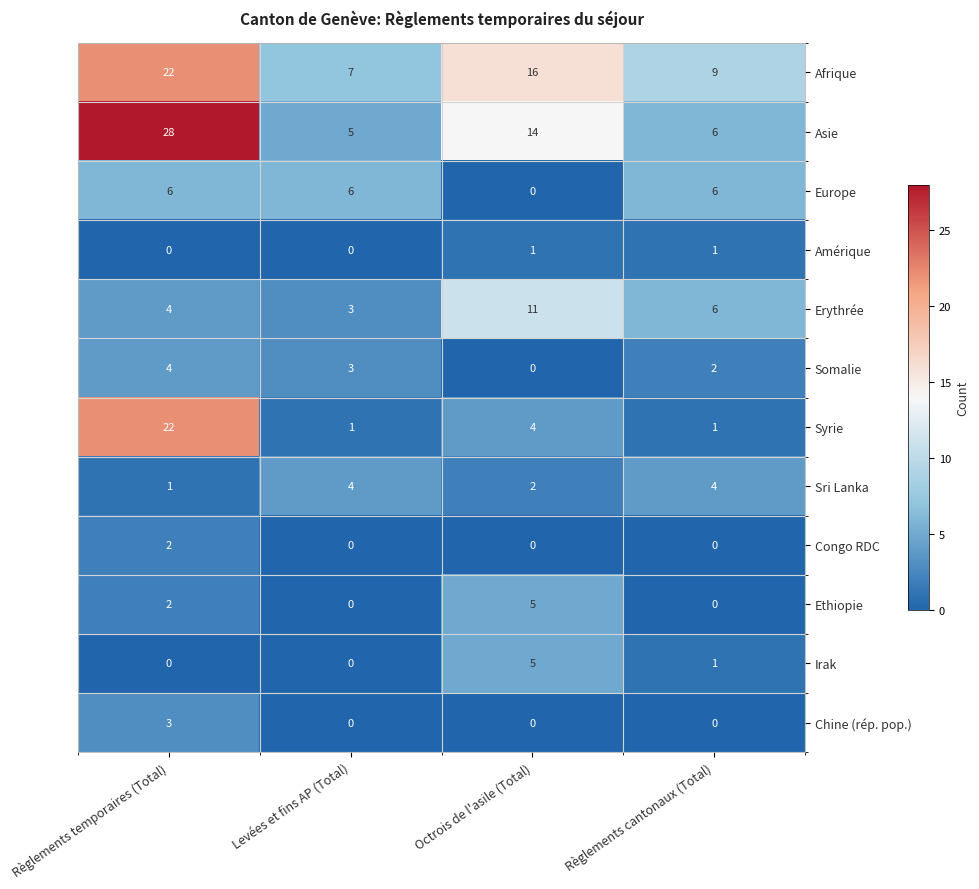

Is it true that Somalie equals 6 at Règlements temporaires (Total)?

False